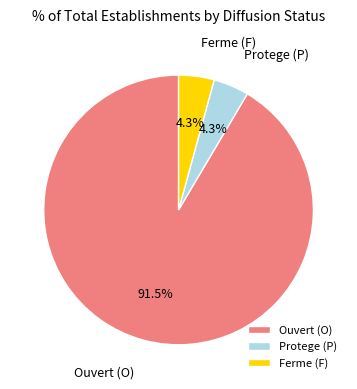

Combined, do Protege (P) and Ferme (F) account for over 50%?

No